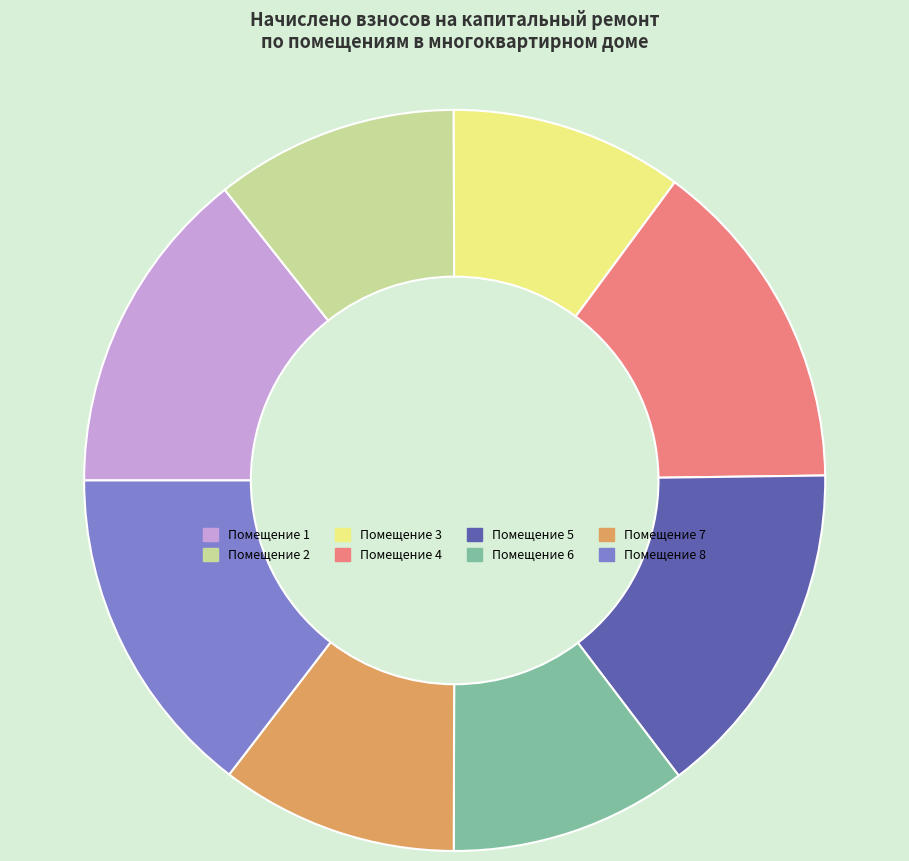

Is there any slice that represents more than half of the pie?

No